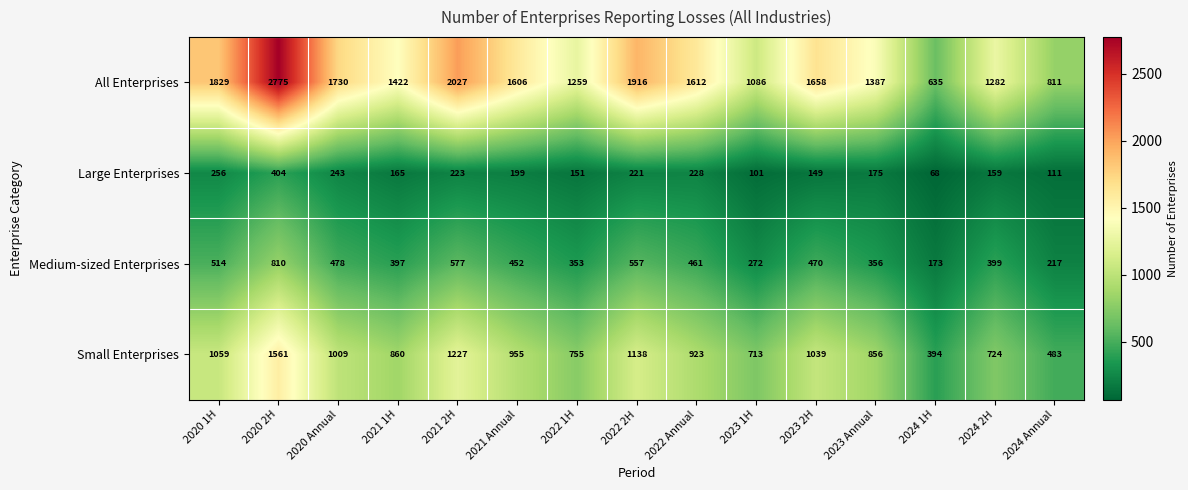

Where is Medium-sized Enterprises nearest to the value 491?

2020 Annual